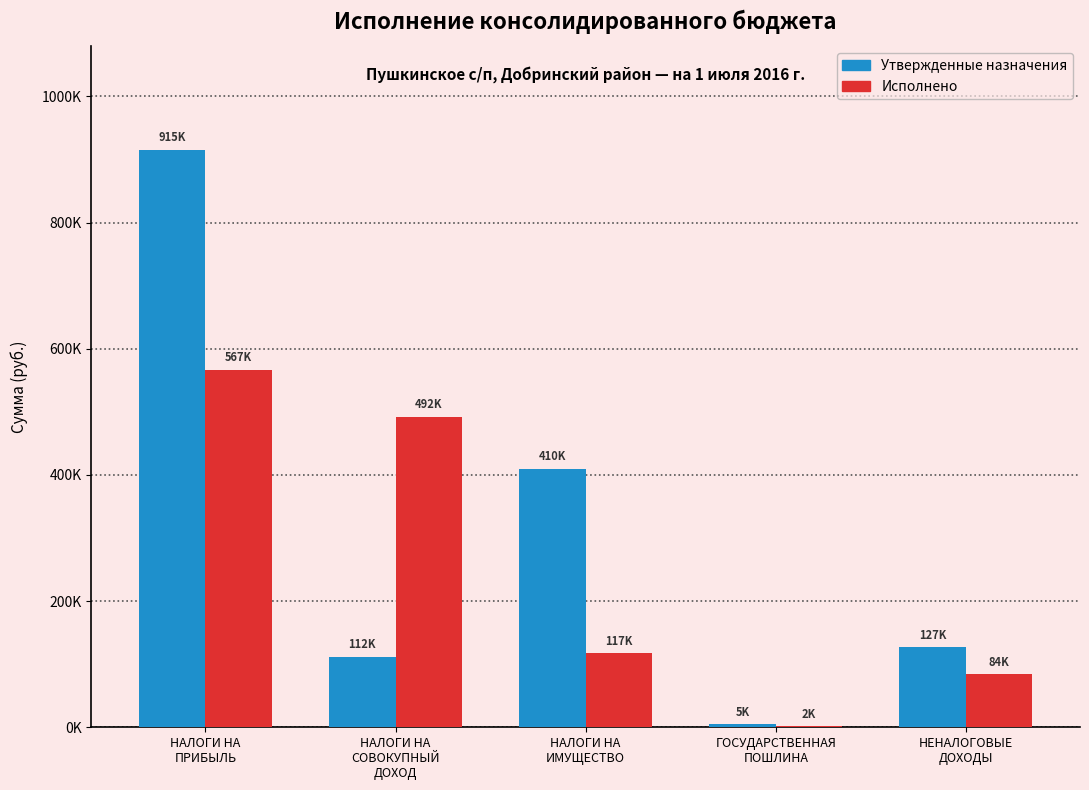

List the labels in order of Утвержденные назначения value, smallest first.

ГОСУДАРСТВЕННАЯ
ПОШЛИНА, НАЛОГИ НА
СОВОКУПНЫЙ
ДОХОД, НЕНАЛОГОВЫЕ
ДОХОДЫ, НАЛОГИ НА
ИМУЩЕСТВО, НАЛОГИ НА
ПРИБЫЛЬ